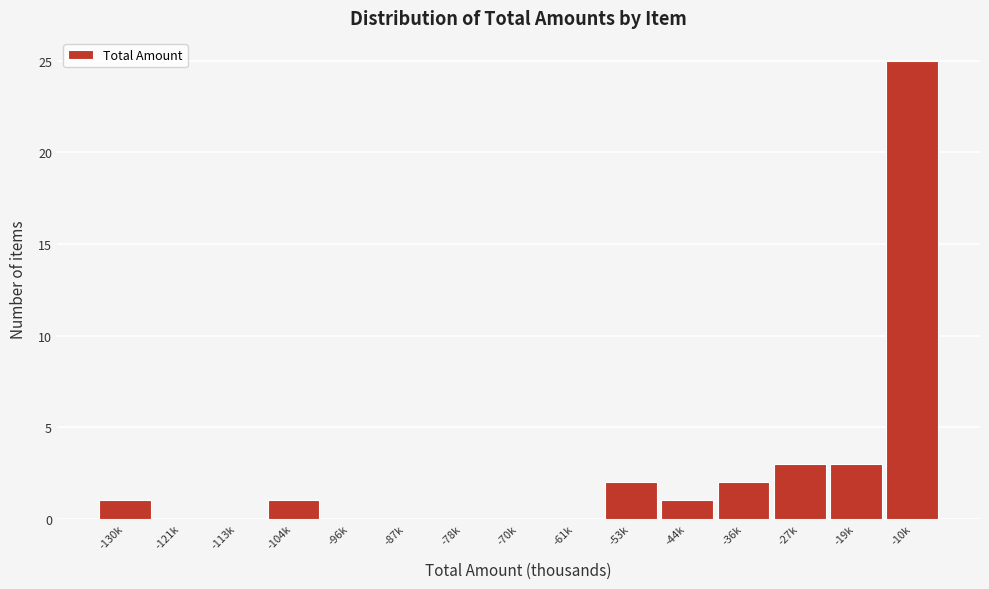

Reading left to right, list all the values displayed in this chart.

-130k=1	-121k=0	-113k=0	-104k=1	-96k=0	-87k=0	-78k=0	-70k=0	-61k=0	-53k=2	-44k=1	-36k=2	-27k=3	-19k=3	-10k=25